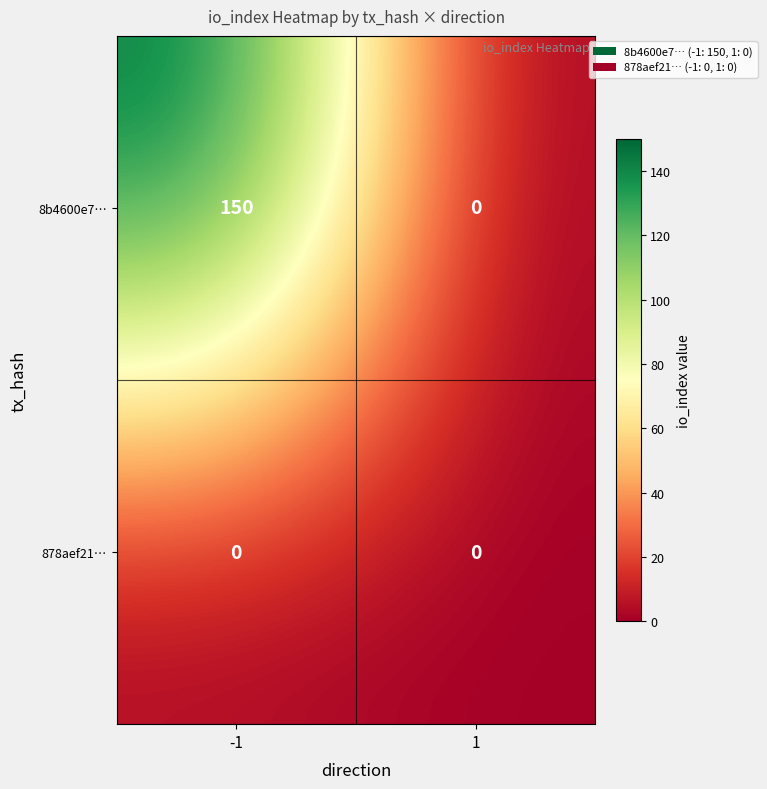

List the series in order of their overall mean, lowest first.

878aef21…, 8b4600e7…